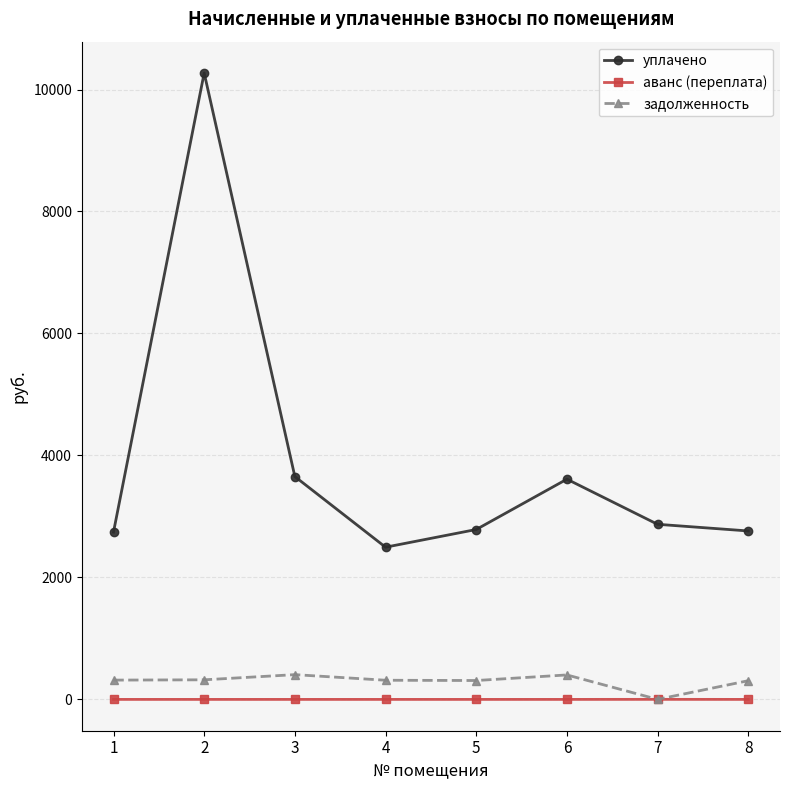

How many series are shown in this chart?

3